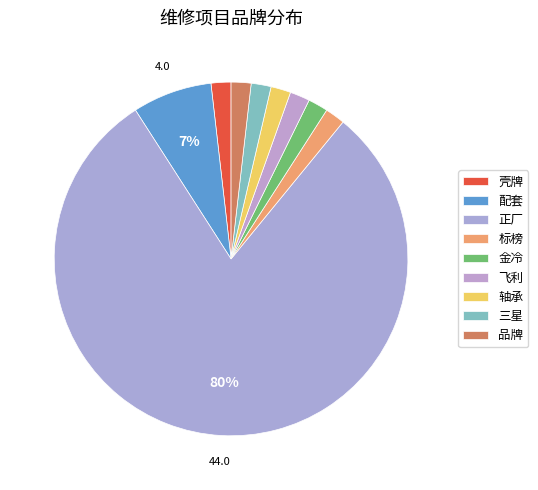

Is there any slice that represents more than half of the pie?

Yes